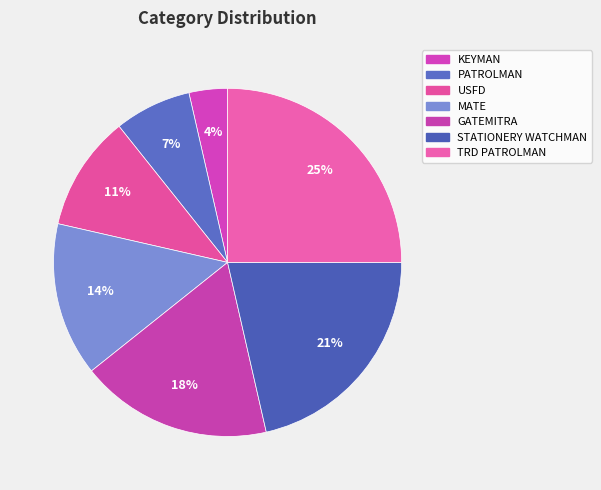

Combined, do GATEMITRA and PATROLMAN account for over 50%?

No